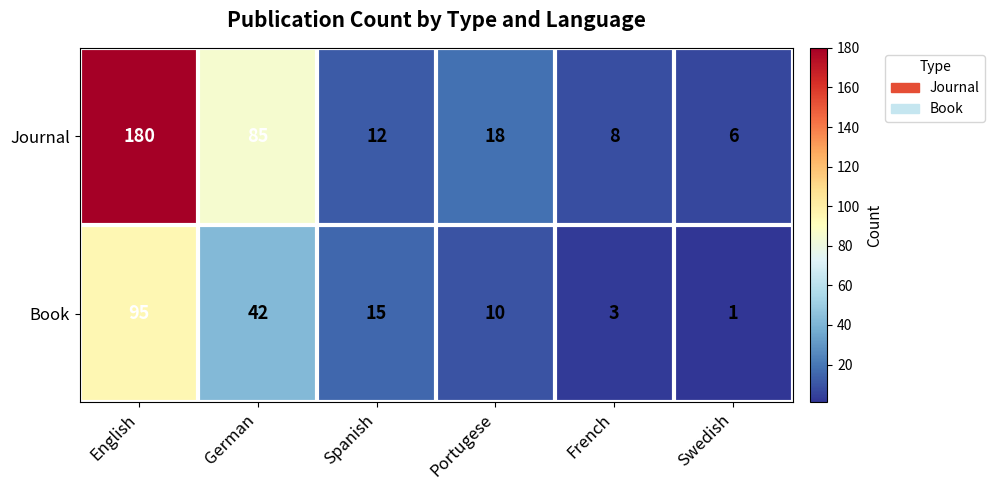

What is the difference between the highest and lowest values at Portugese?

8